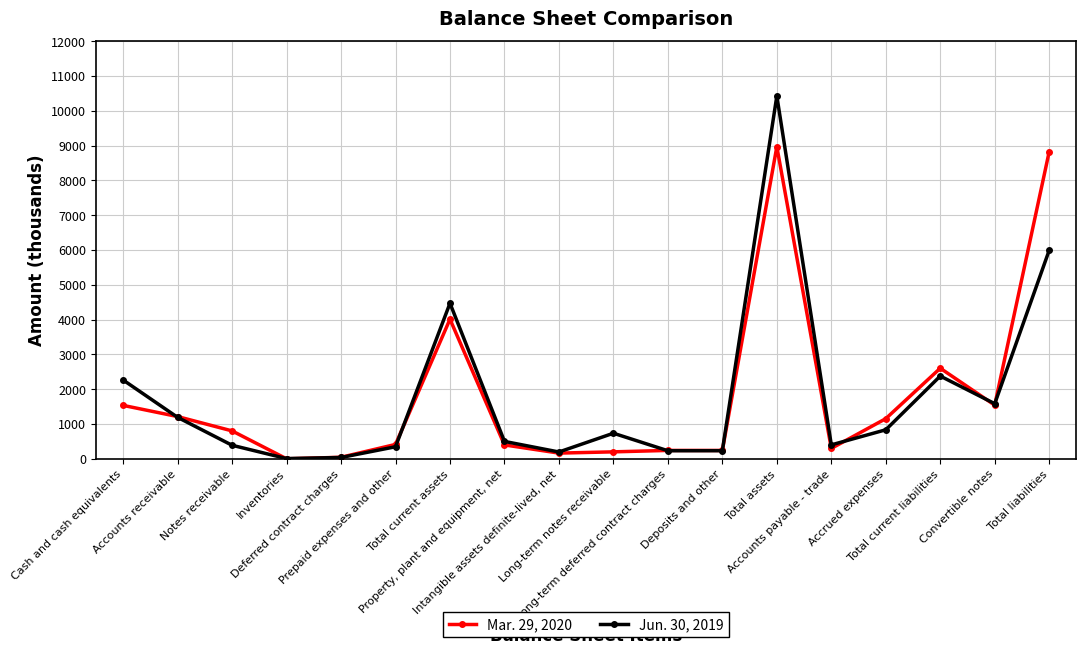

The value of Mar. 29, 2020 at Deposits and other is 240. True or false?

True